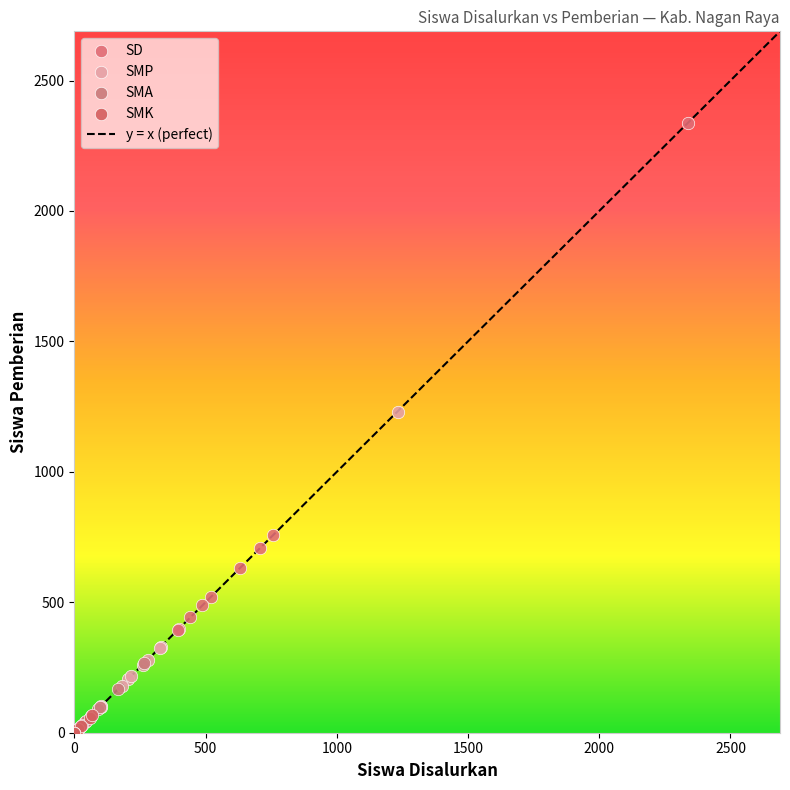

Which series contains the highest Y value?

SD